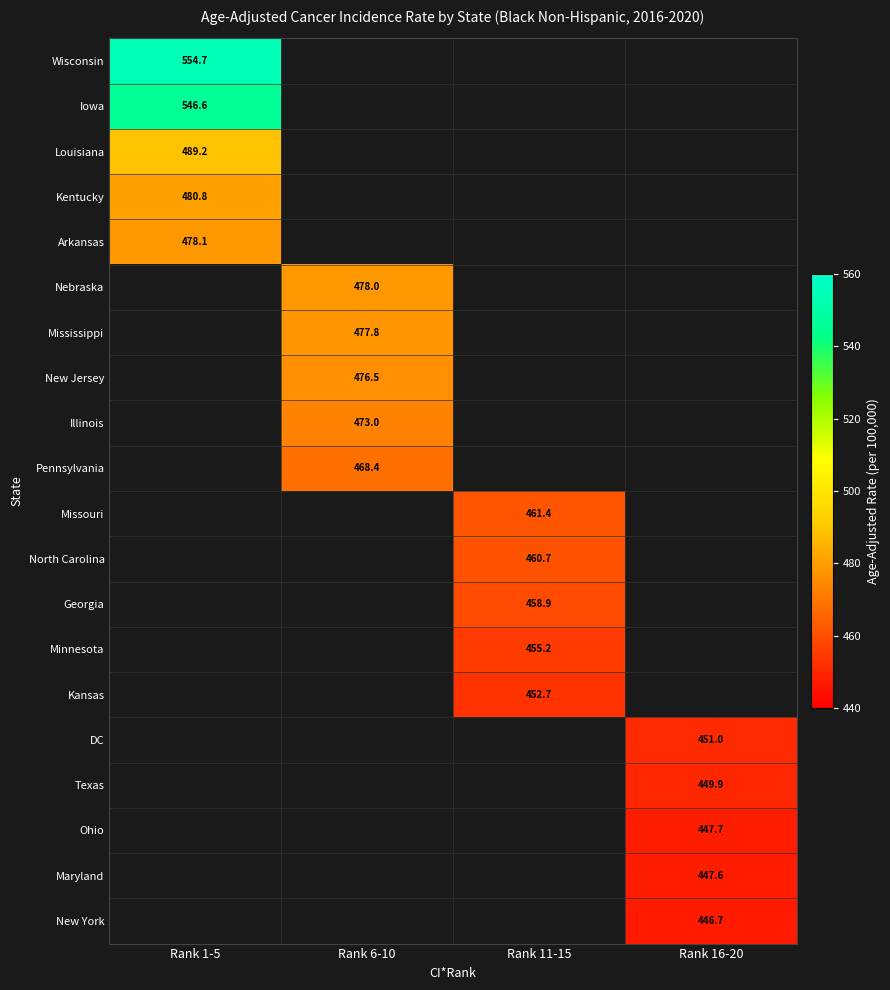

What is the smallest value displayed?

446.7